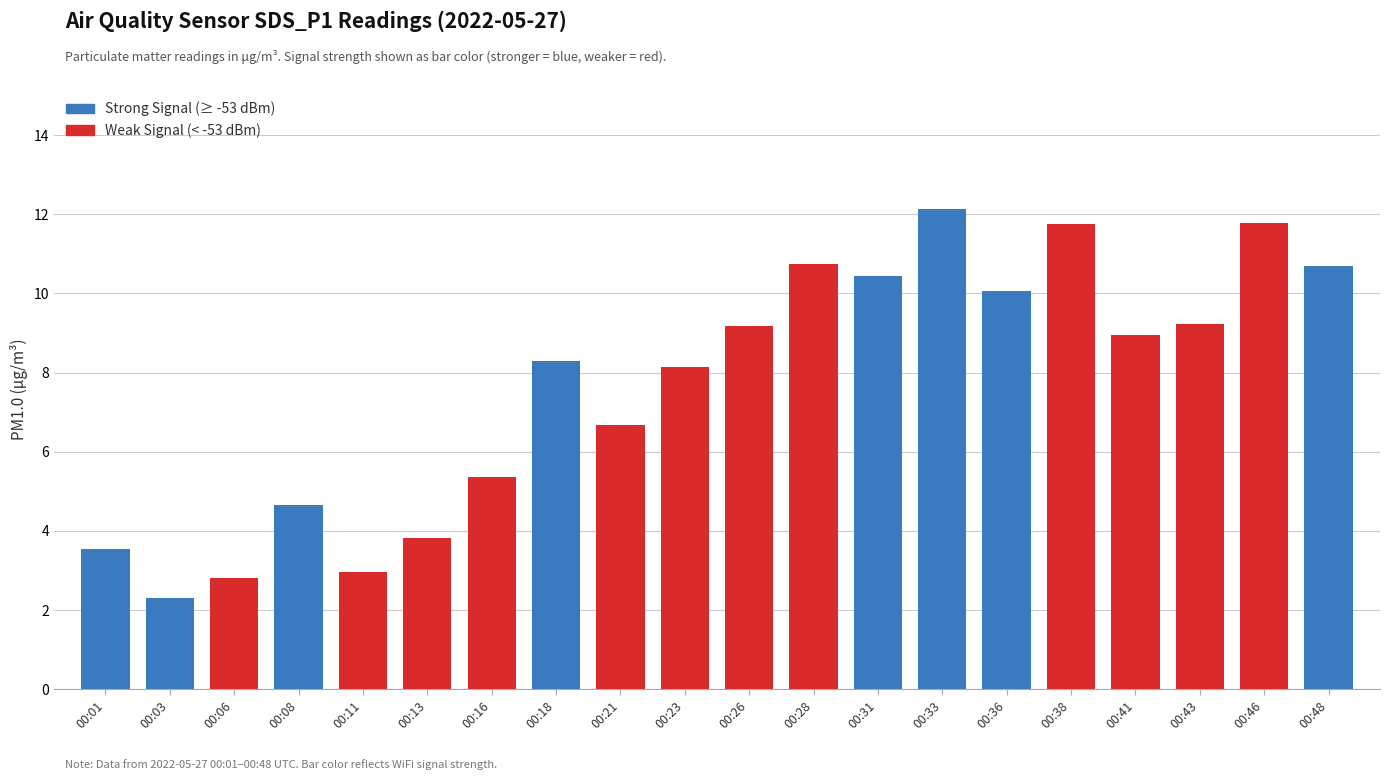

What is the change in value from 00:06 to 00:46?

+9.0